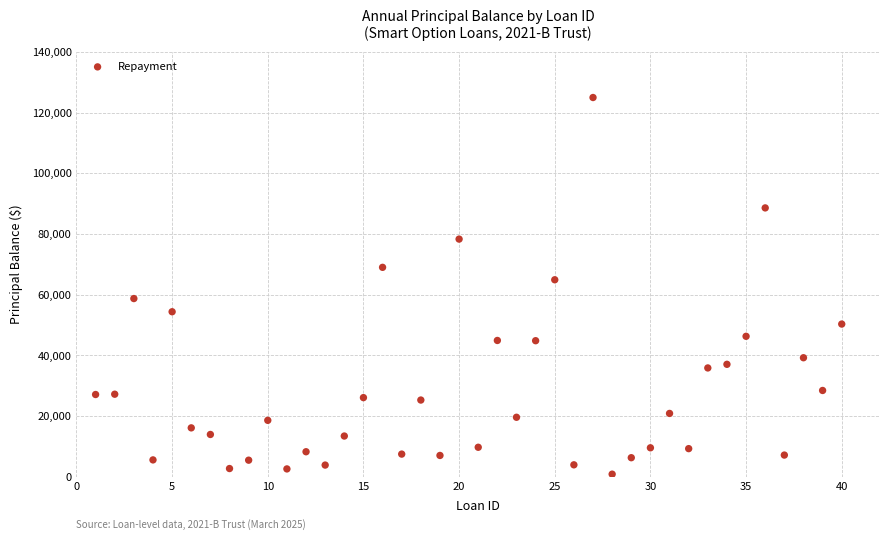

What is the range of X values (max minus min)?

39.0